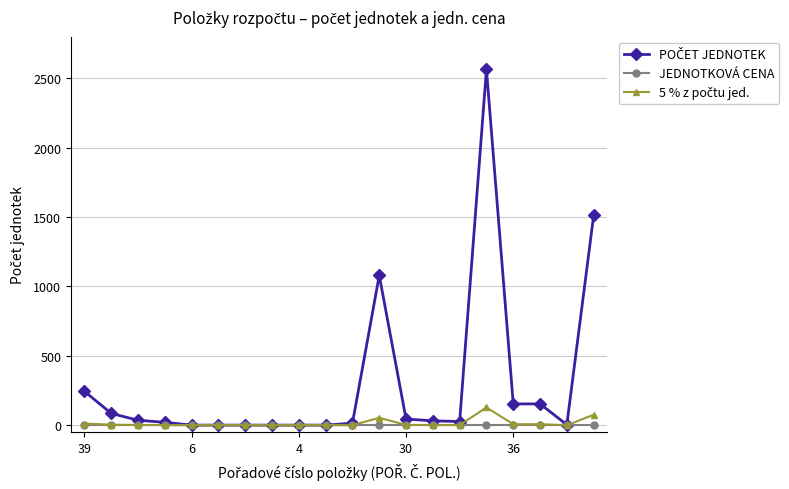

What is the greatest value displayed?

2565.0